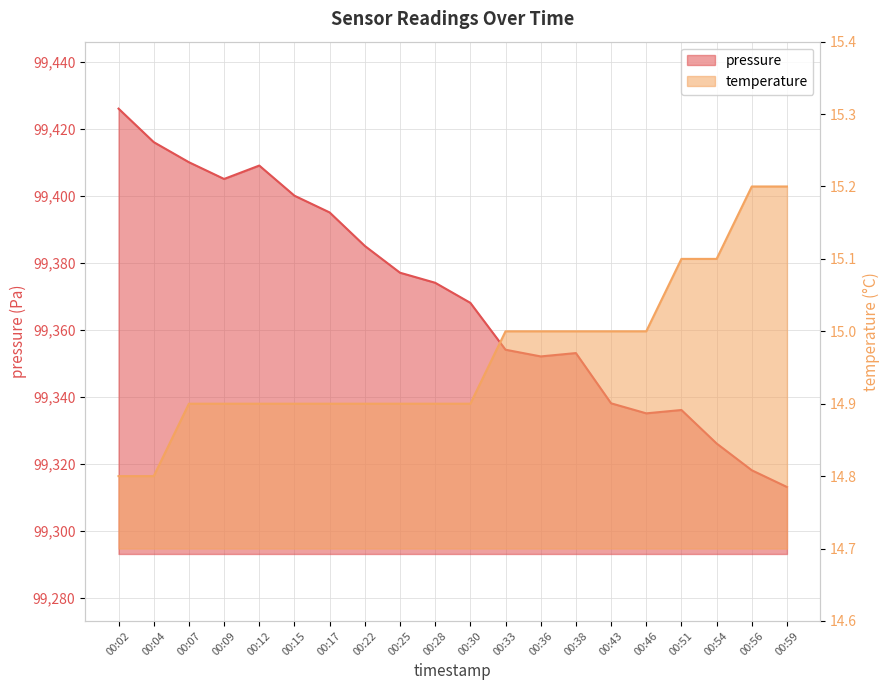

What is the approximate value of temperature at 00:09?

14.9